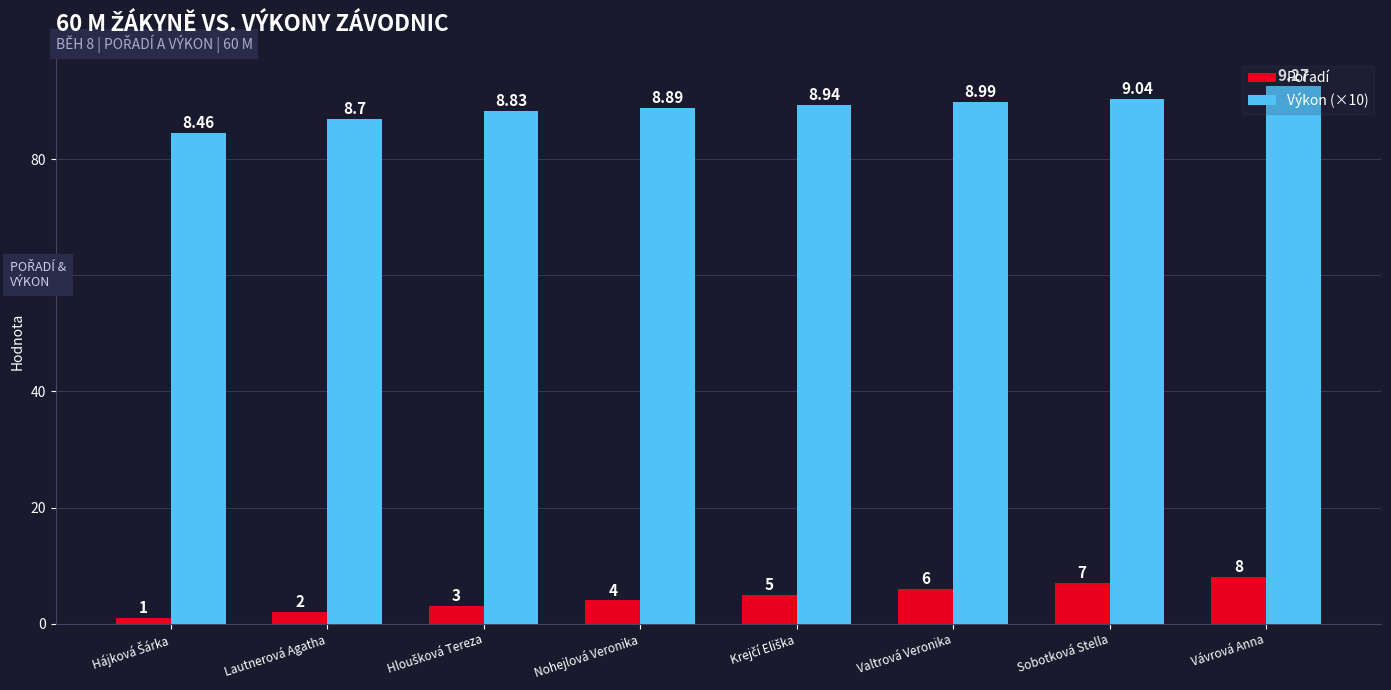

What is the value of the Výkon (×10) bar at the 2nd from the left?

87.0